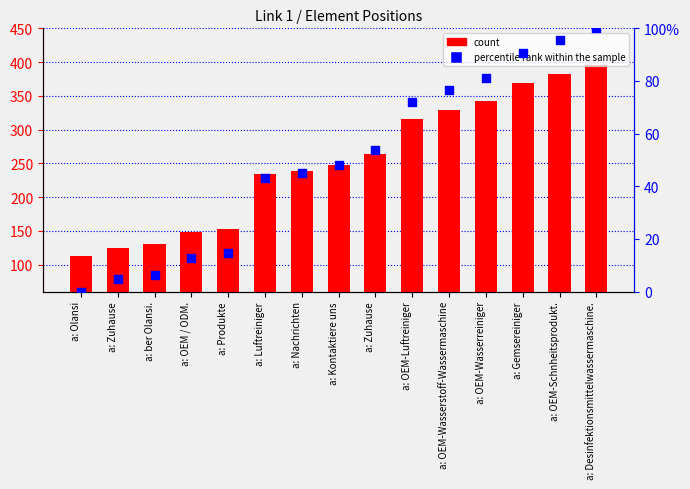

Which series contains the lowest Y value?

percentile rank within the sample